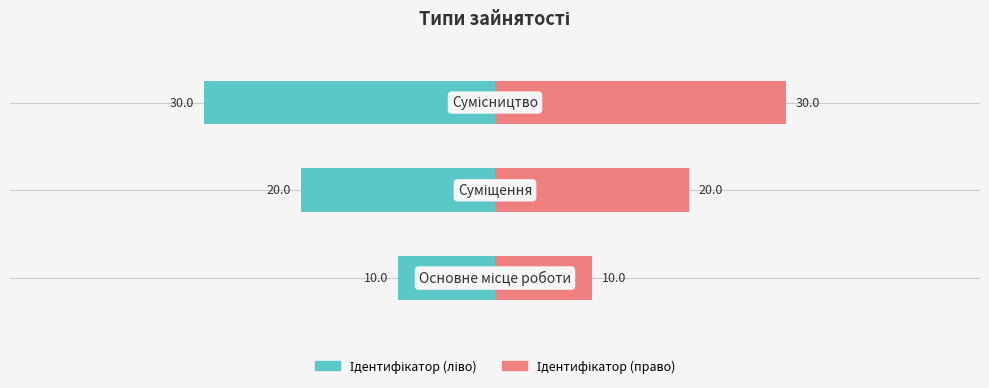

What is the maximum value for Ідентифікатор (право)?

30